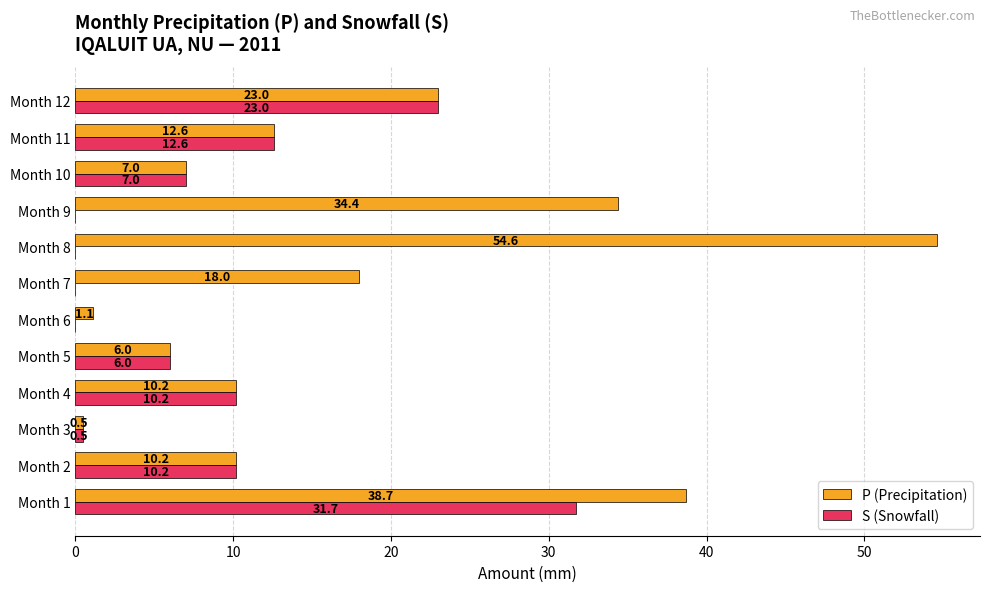

What value does the P (Precipitation) series have at Month 5?

6.0